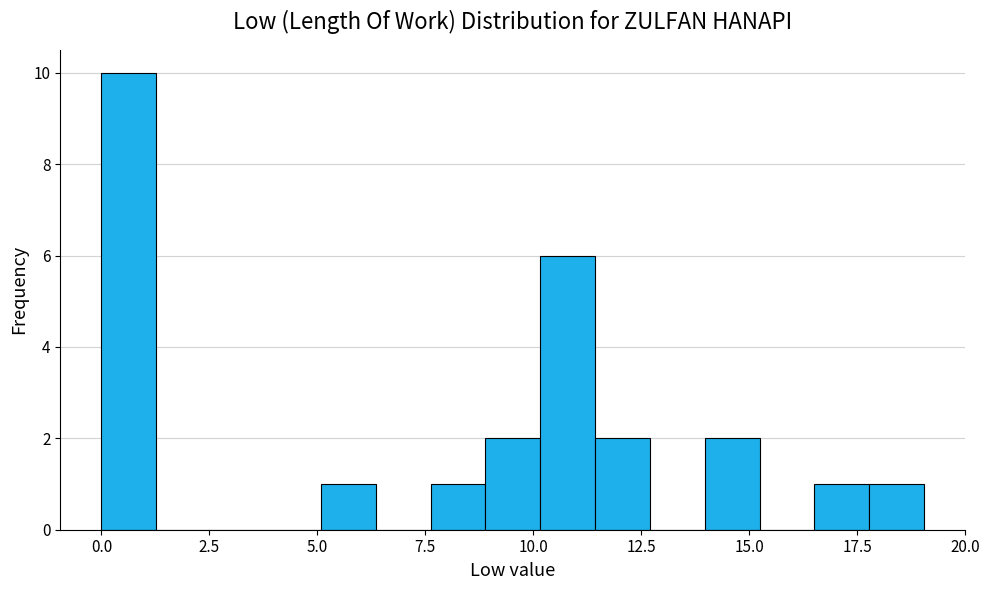

Around what value on the x-axis is the tallest bar? Give the approximate position of its centre, as read against the axis.

0.5